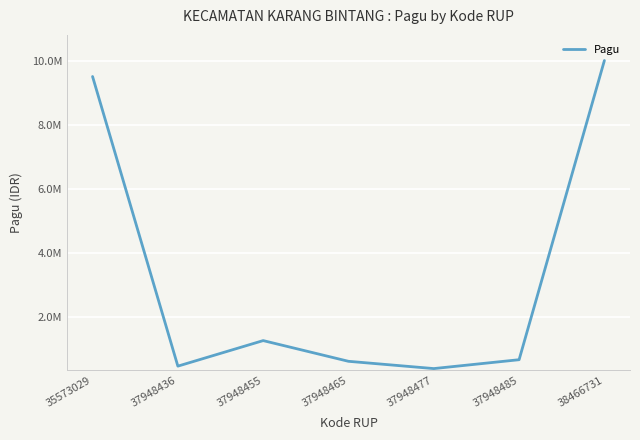

What is the sum of all values?

22843800